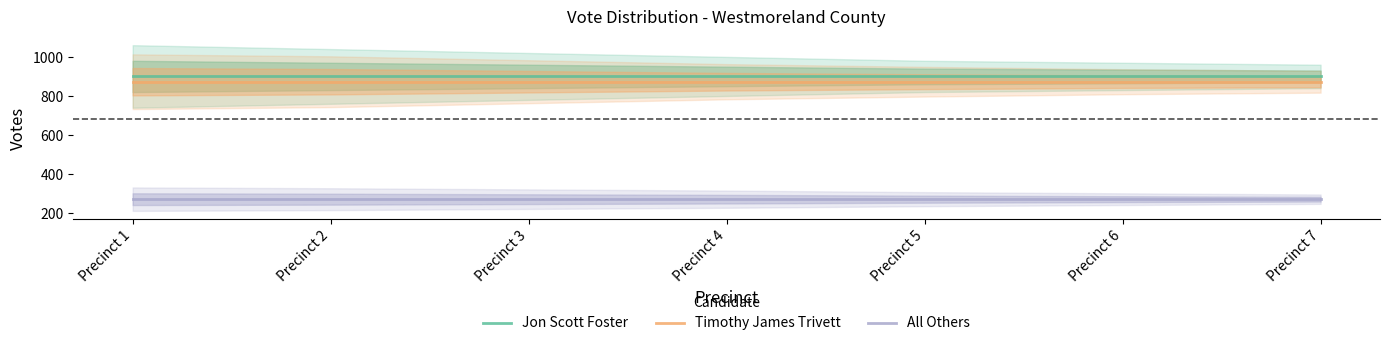

True or false: Jon Scott Foster has more than 0 points higher than both neighbors.

False